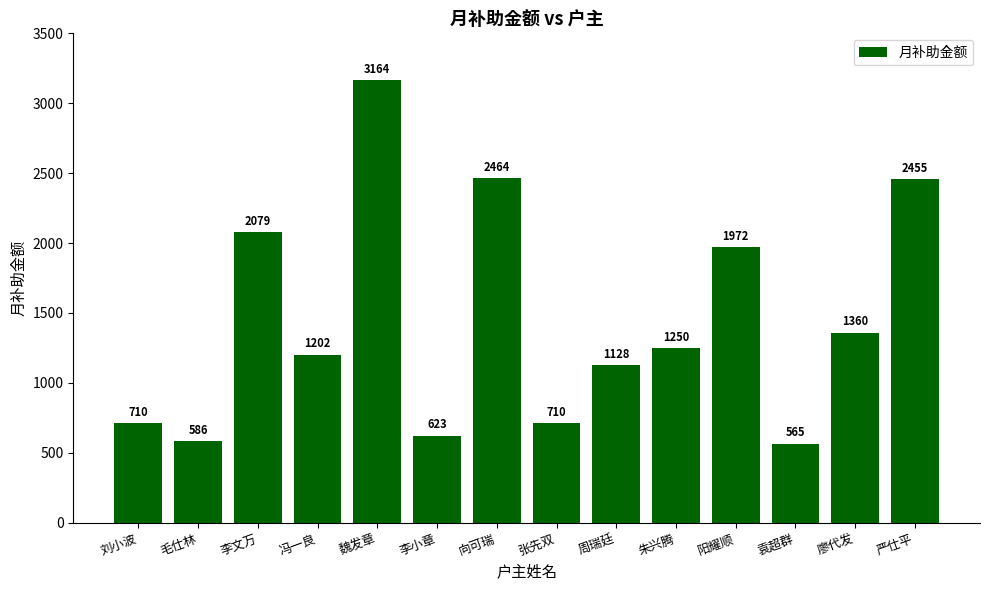

Are the bars grouped side by side (vs. stacked)?

No